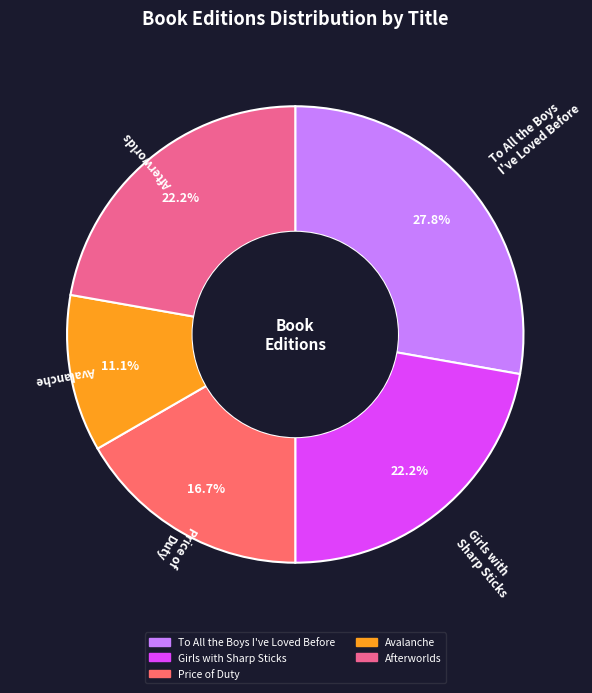

Is there any slice that represents more than half of the pie?

No